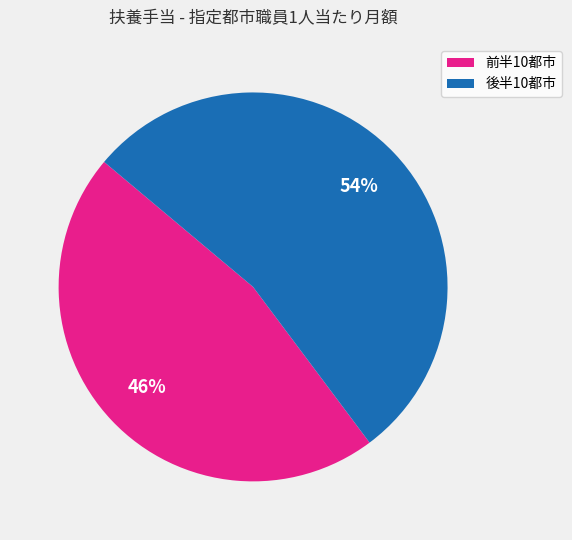

To the nearest percent, what is the average slice percentage?

50%